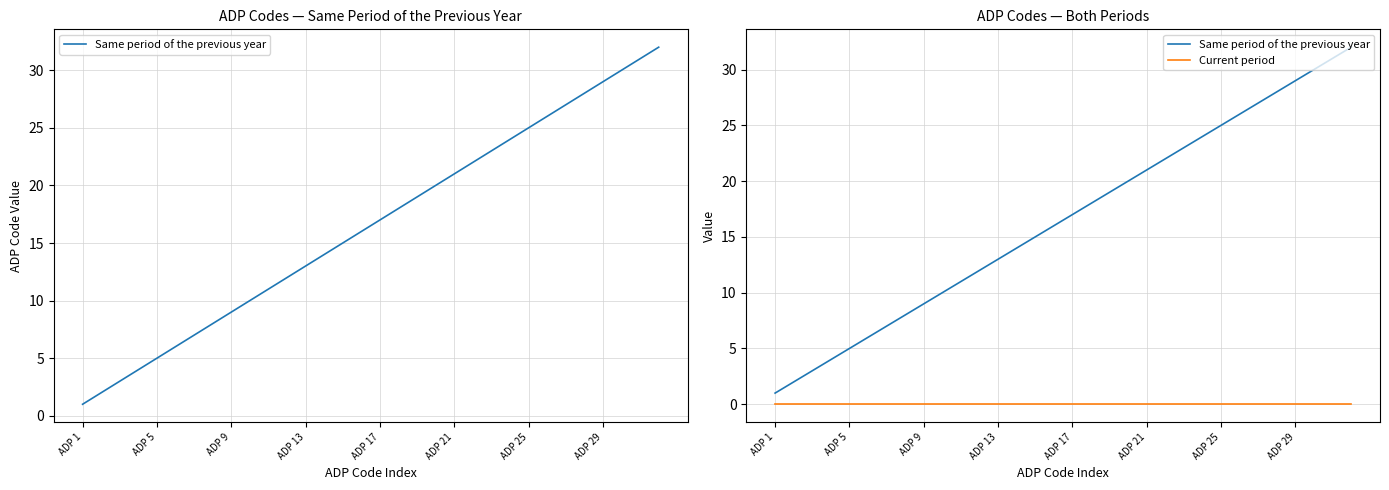

Which category has the highest value in the Current period series?

ADP 1